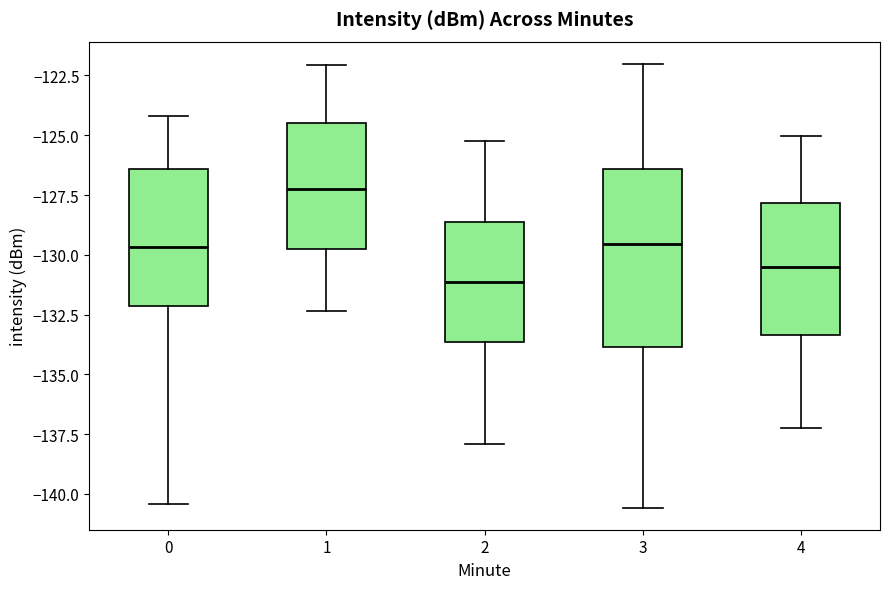

Where does the median line of the box at x = 0 sit on the y-axis? The values are not printed on the chart, so give them approximately, as read against the axis.

-129.5